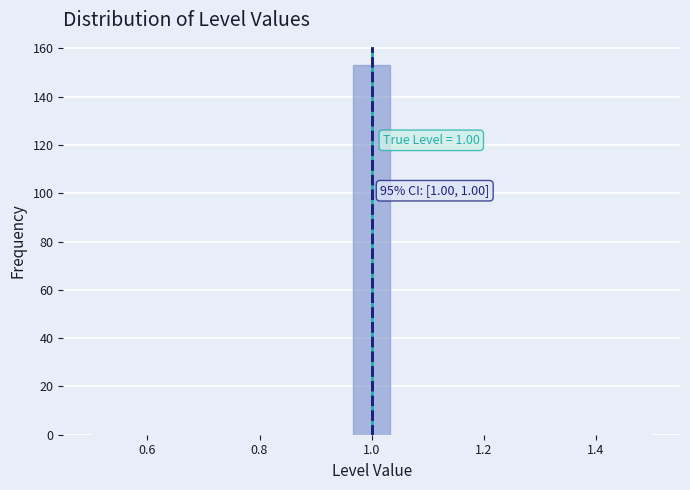

Around what value on the x-axis is the tallest bar? Give the approximate position of its centre, as read against the axis.

1.00